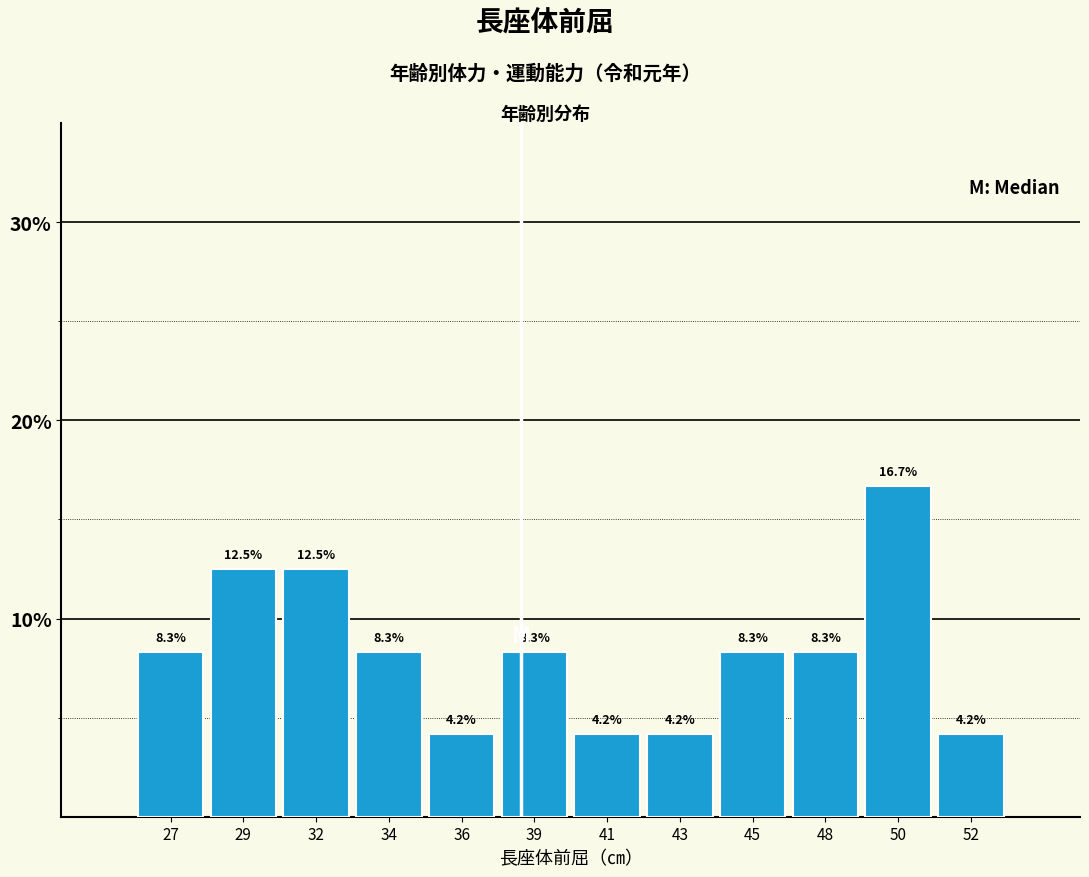

Reading left to right, what are all the values shown in this chart?

27=8.3	29=12.5	32=12.5	34=8.3	36=4.2	39=8.3	41=4.2	43=4.2	45=8.3	48=8.3	50=16.7	52=4.2